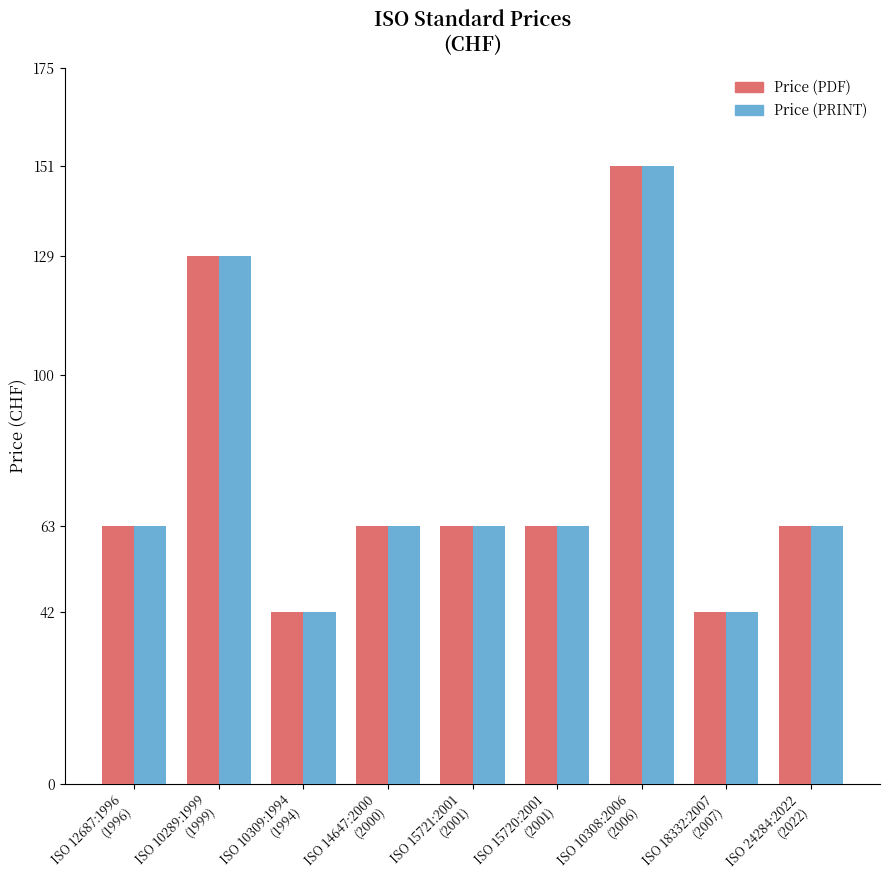

What is the average value of the Price (PDF) series?

75